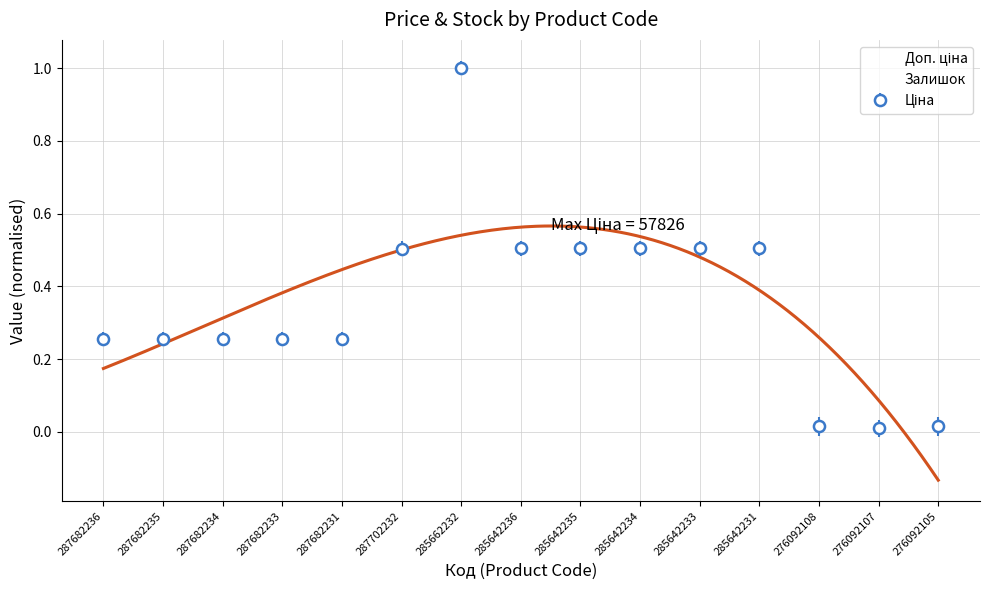

At which category does Доп. ціна reach its first local valley?

276092107